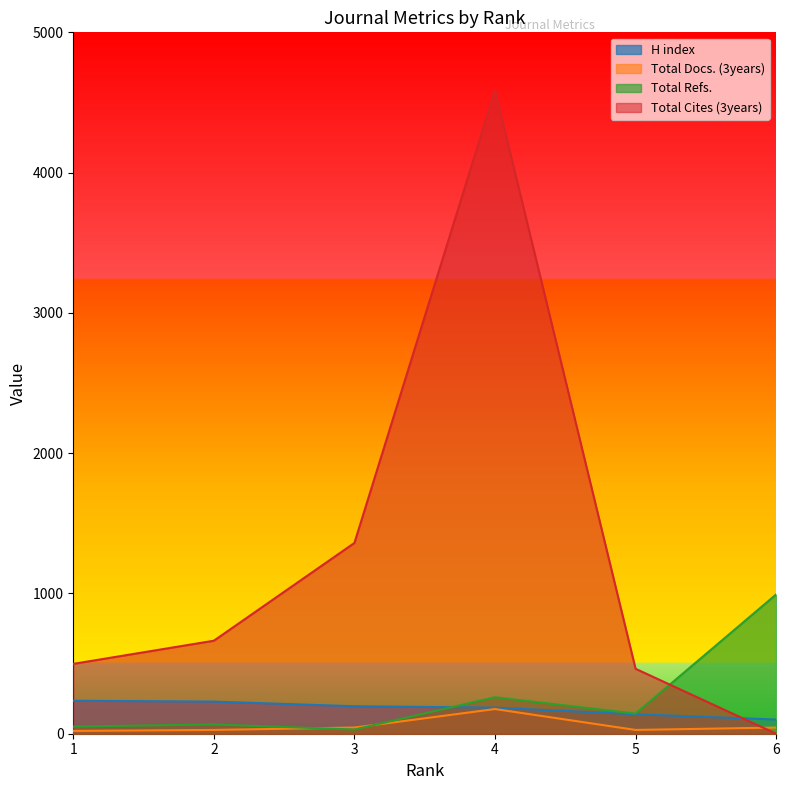

At how many categories does at least one series exceed 3635?

1